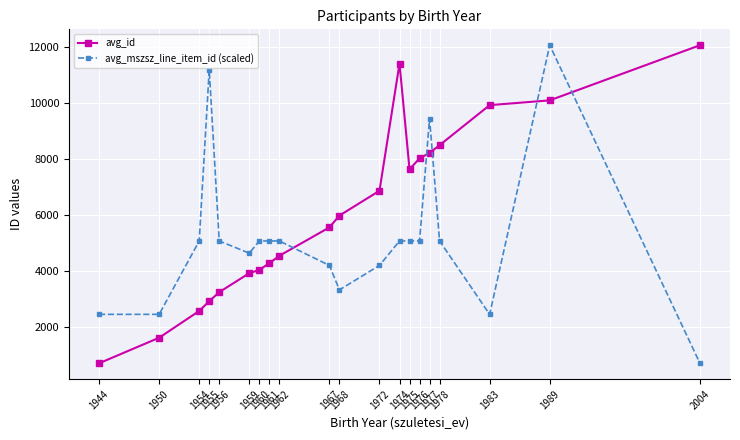

How many categories are shown in the chart?

20